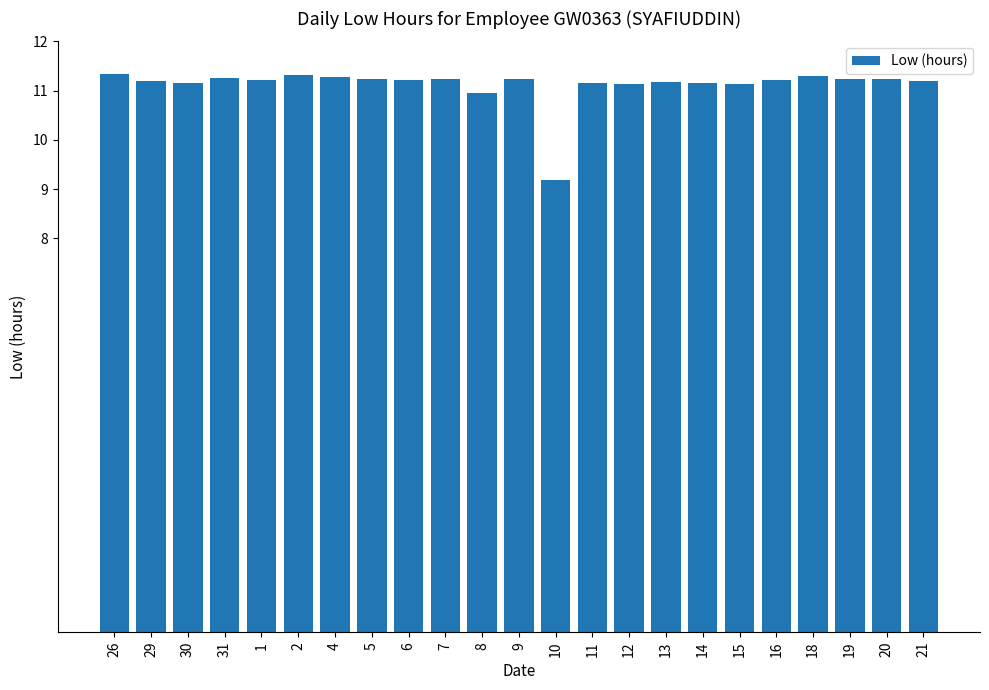

What is the difference between the values at 10 and 13?

2.0